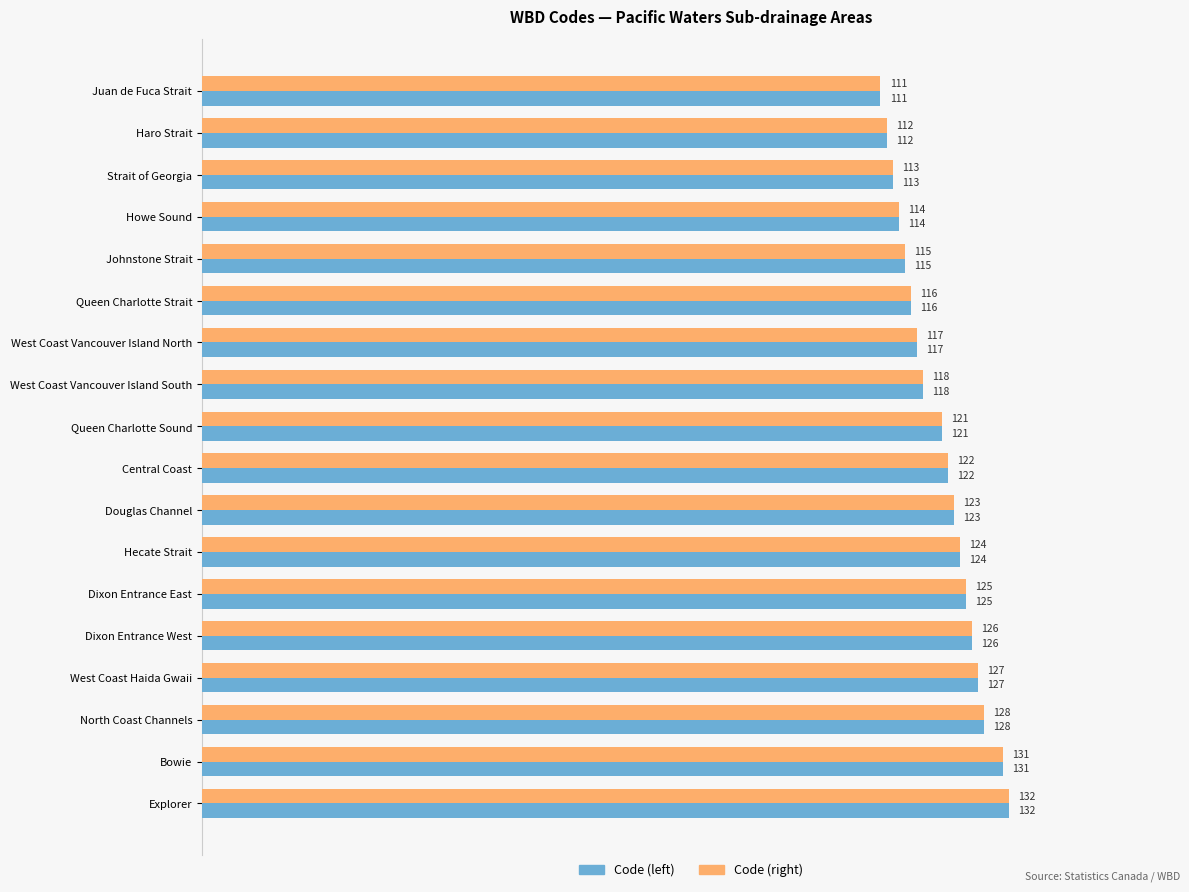

How many data points in Code (right) are less than 122?

9